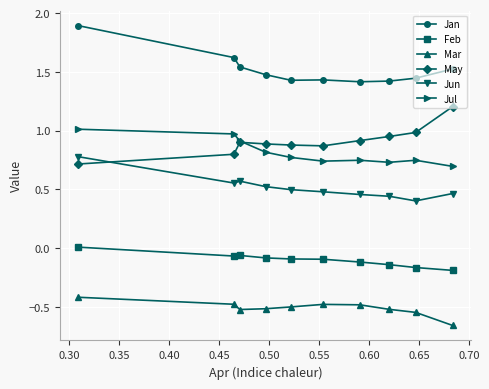

What is the highest value of the May series?

1.2